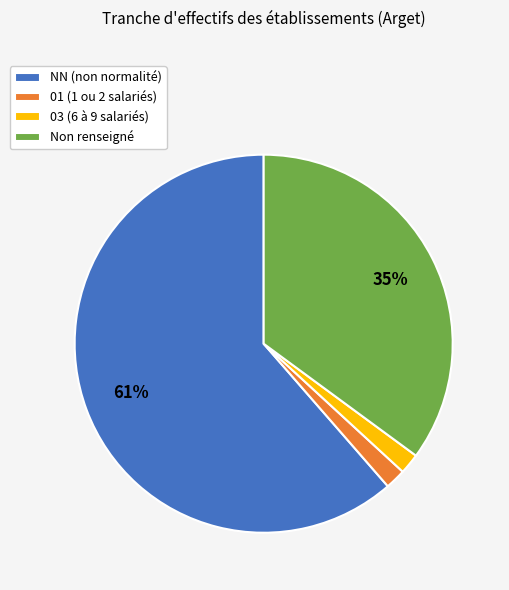

Do NN (non normalité) and 01 (1 ou 2 salariés) together represent more than half of the pie?

Yes